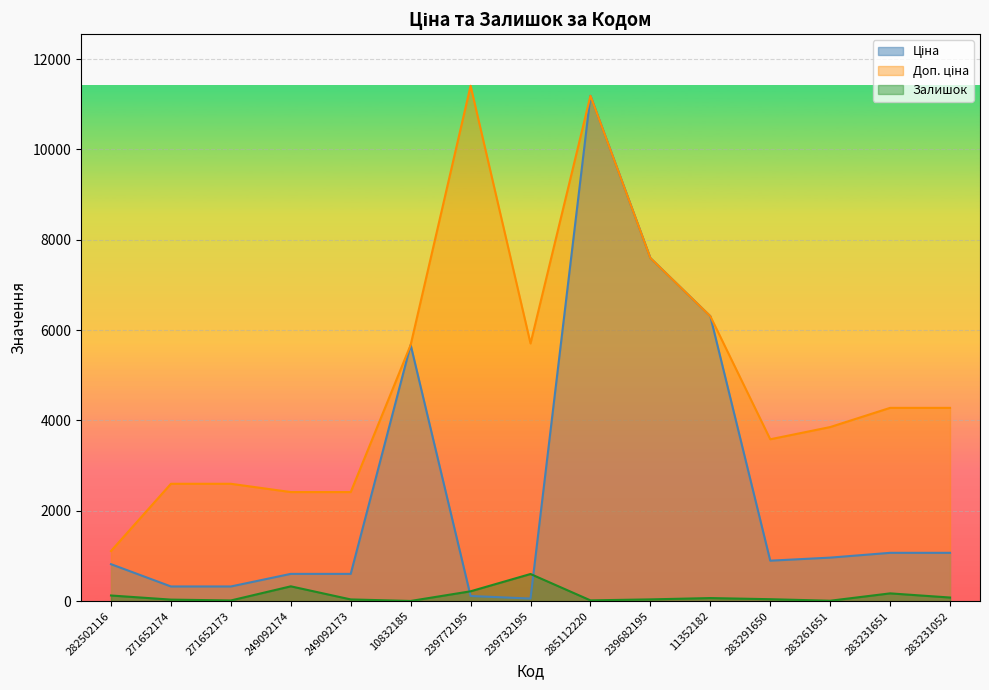

Where does the Залишок series first go above 43?

282502116